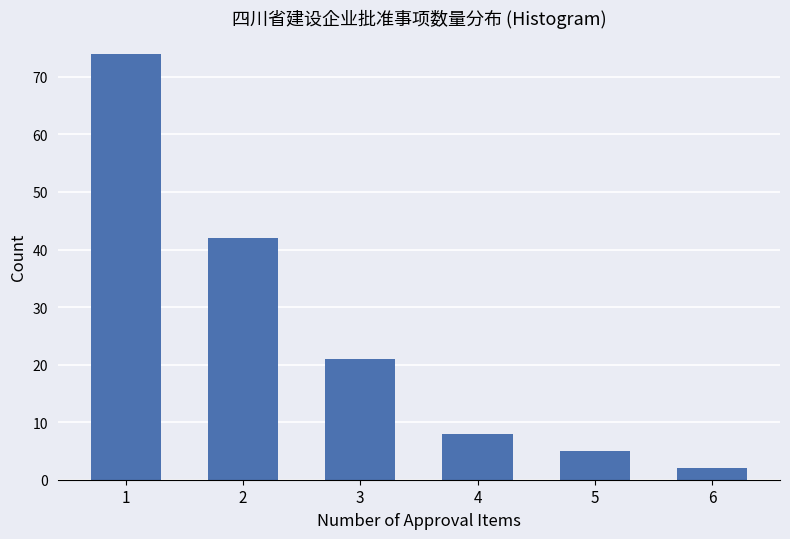

Reading right to left, list all the values displayed in this chart.

6=2	5=5	4=8	3=21	2=42	1=74